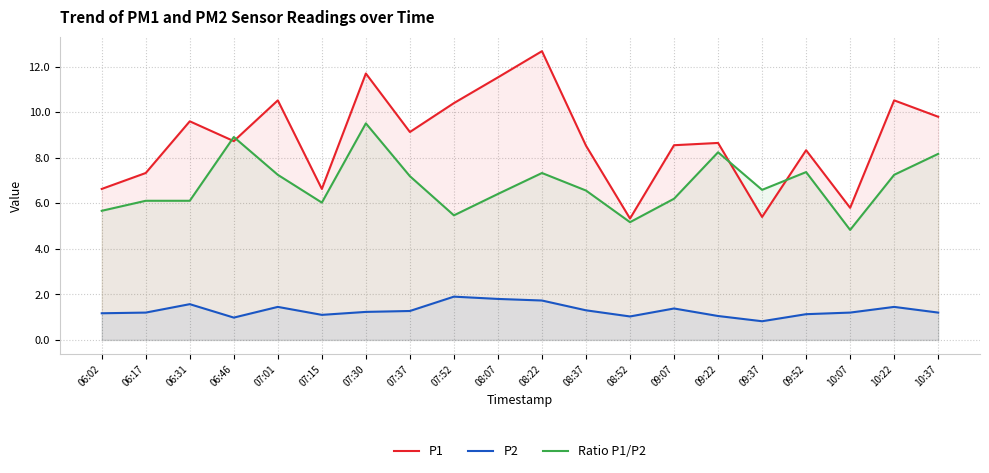

Where is P2 nearest to the value 1?

06:46